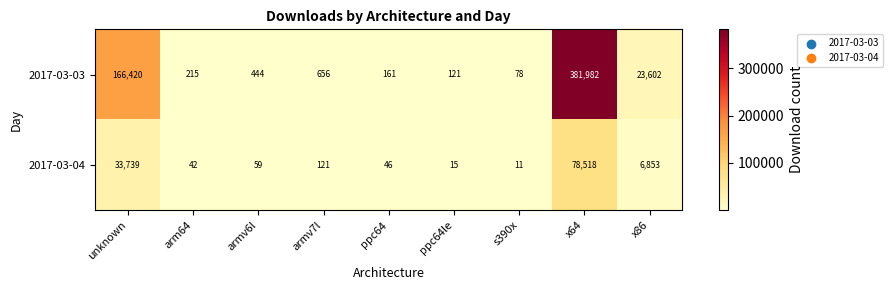

What is the greatest value displayed?

381982